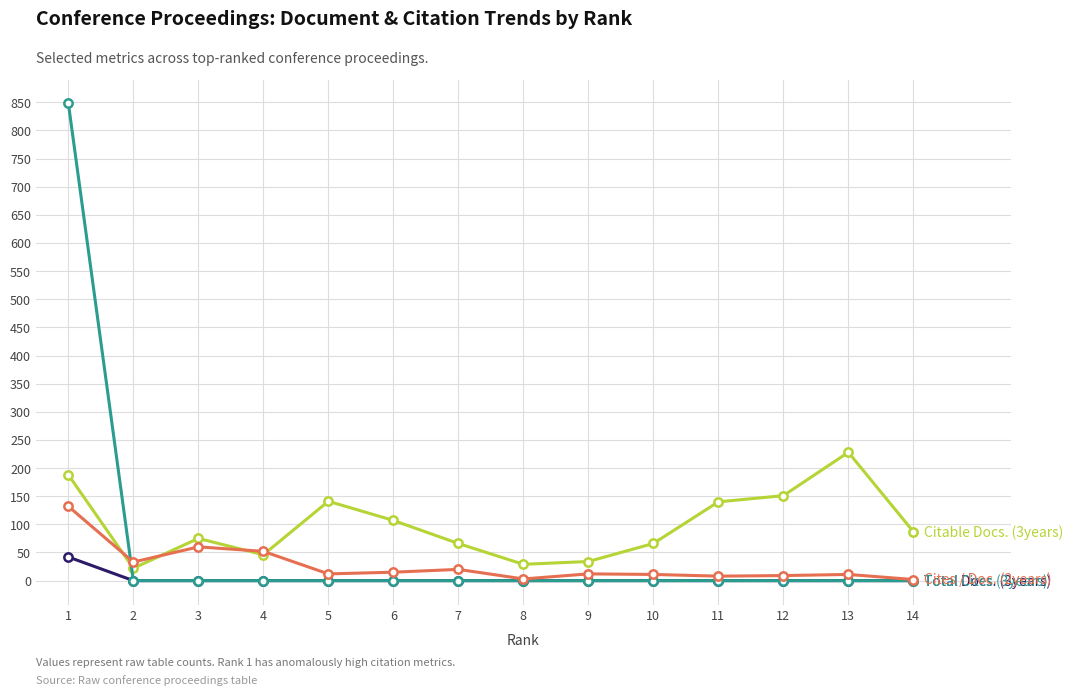

What is the greatest value displayed?

848